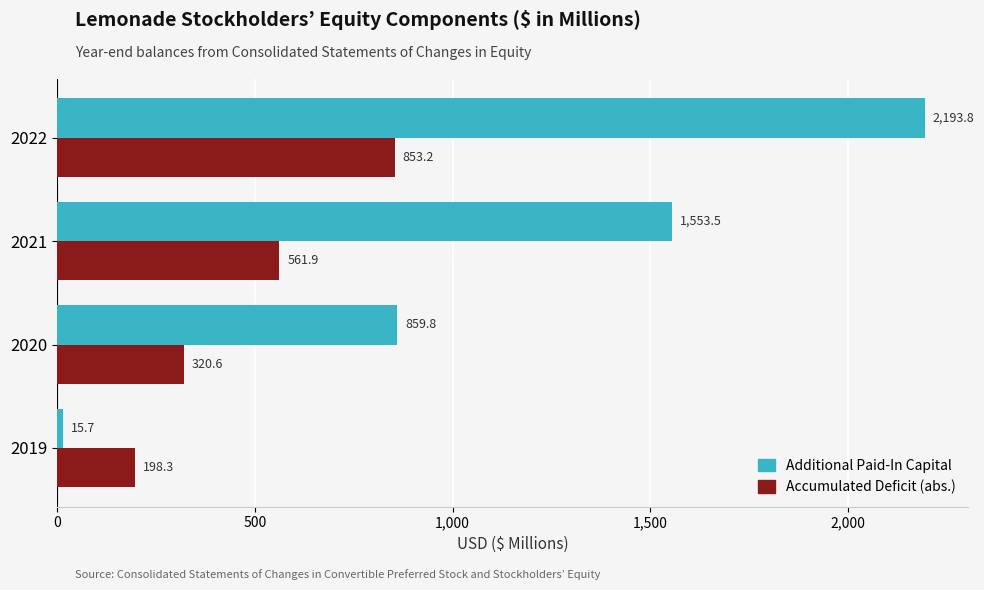

What is the difference between the Additional Paid-In Capital values at 2020 and 2022?

1334.0